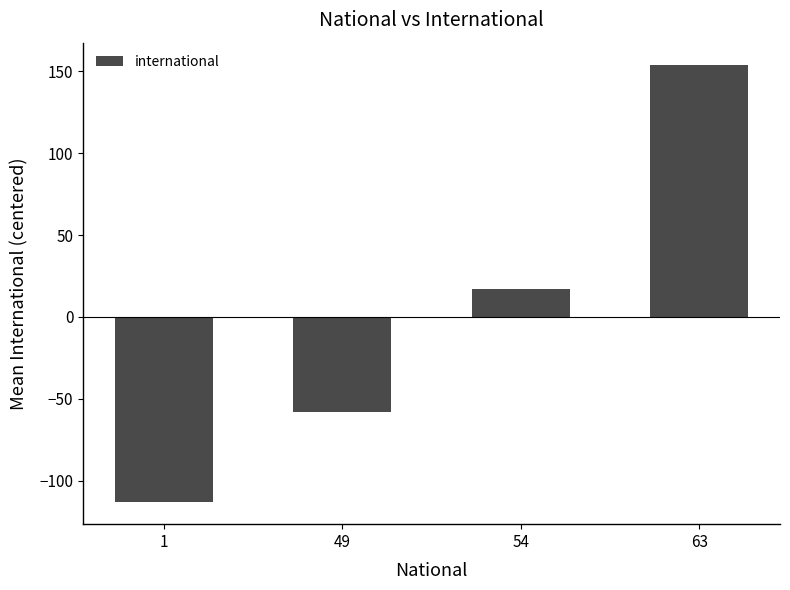

Between 49 and 1, which is larger?

49